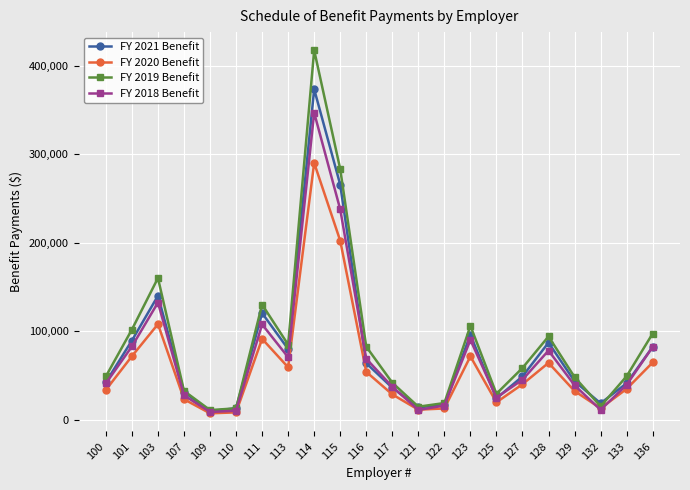

Does the chart display data point markers on the line(s)?

Yes